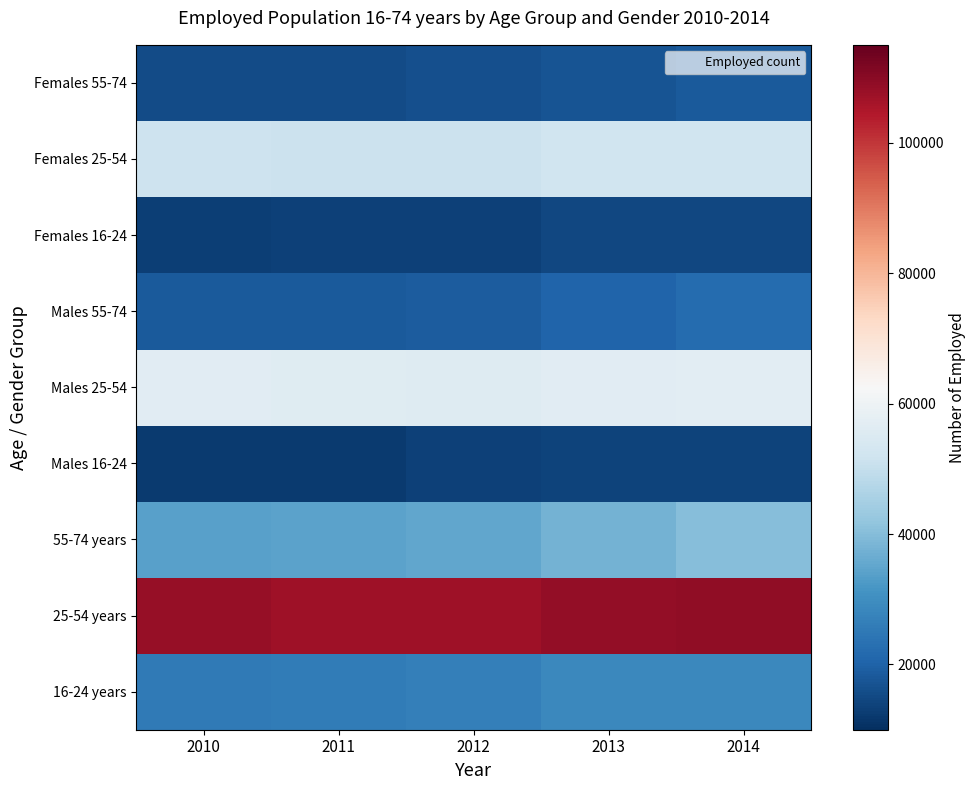

Rank the series at 2010 from lowest to highest value.

Males 16-24, Females 16-24, Females 55-74, Males 55-74, 16-24 years, 55-74 years, Females 25-54, Males 25-54, 25-54 years